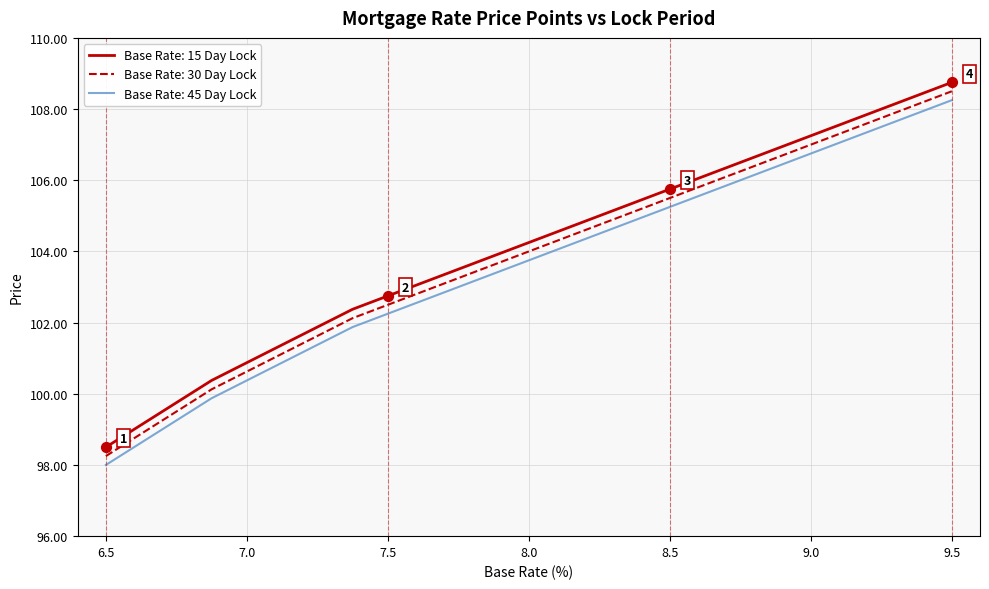

What are all the series names shown in the legend?

Base Rate: 15 Day Lock, Base Rate: 30 Day Lock, Base Rate: 45 Day Lock